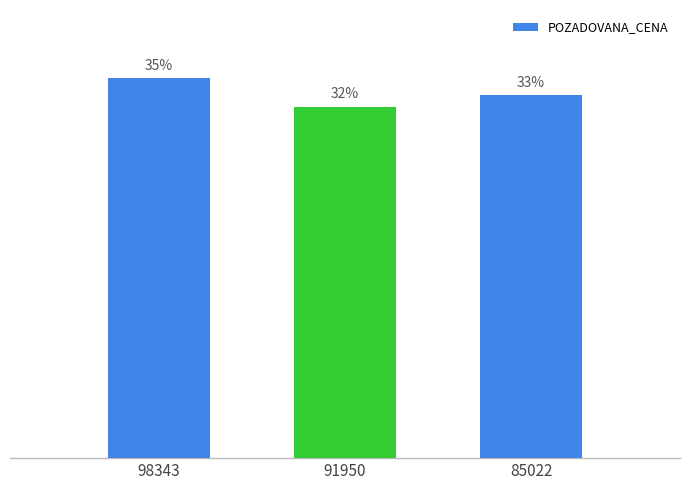

Between 85022 and 98343, which is larger?

98343